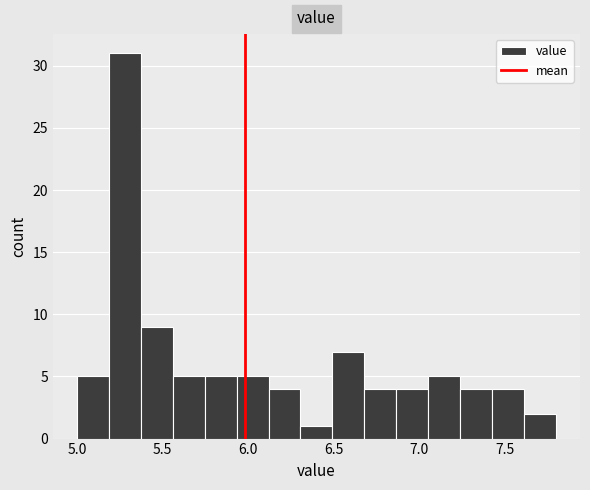

Read against the x-axis, roughly where is the centre of the tallest bar?

5.30